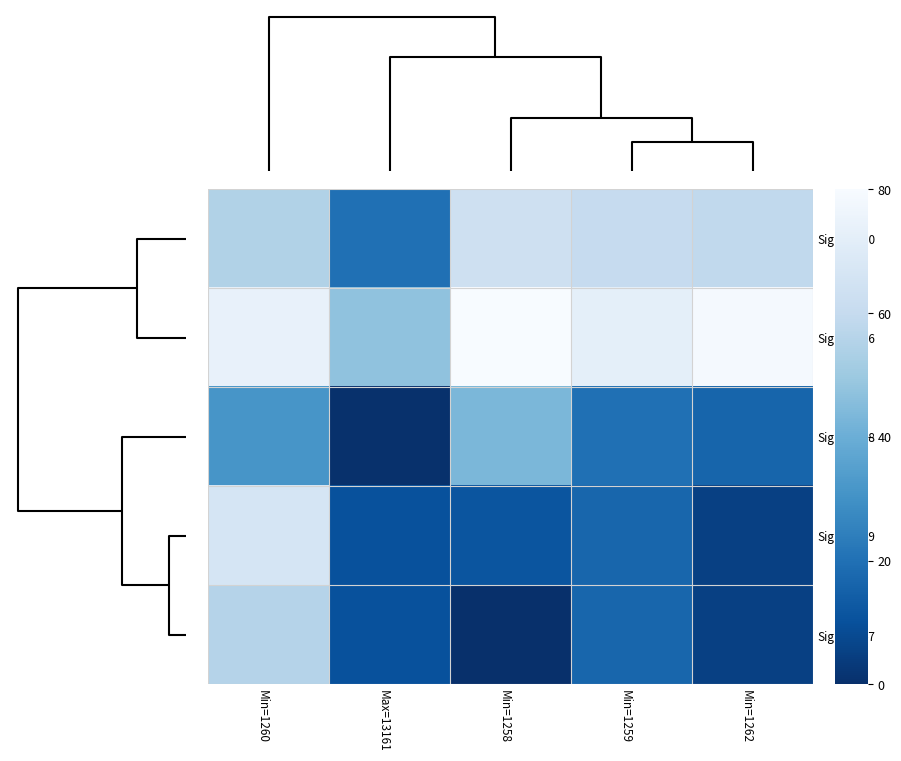

What is the greatest value displayed?

80.0